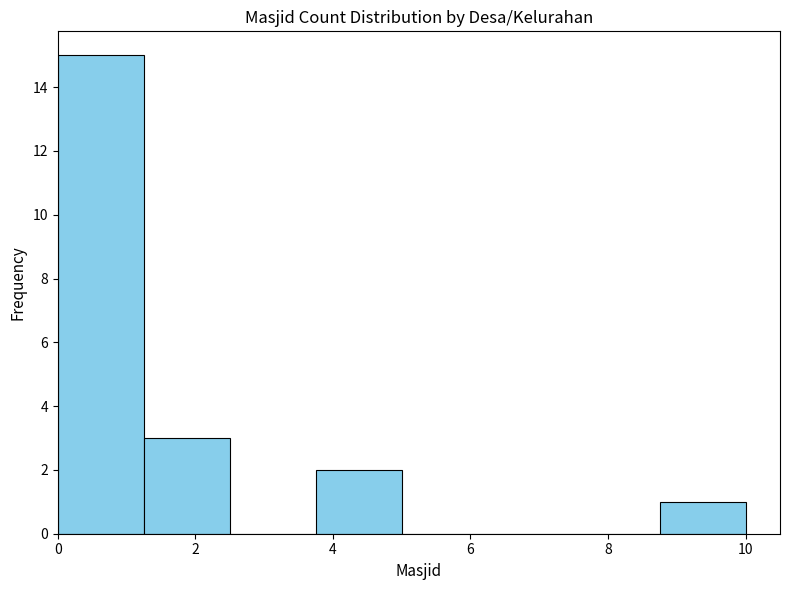

Over which range of the x-axis is the bar tallest?

0.00 to 1.25